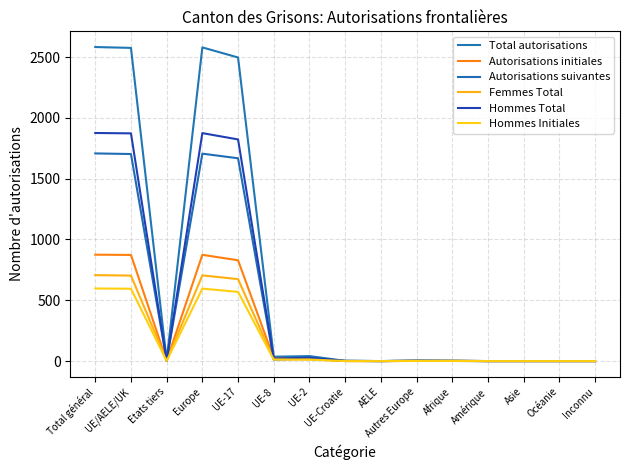

At which category does Femmes Total reach its first local peak?

Europe